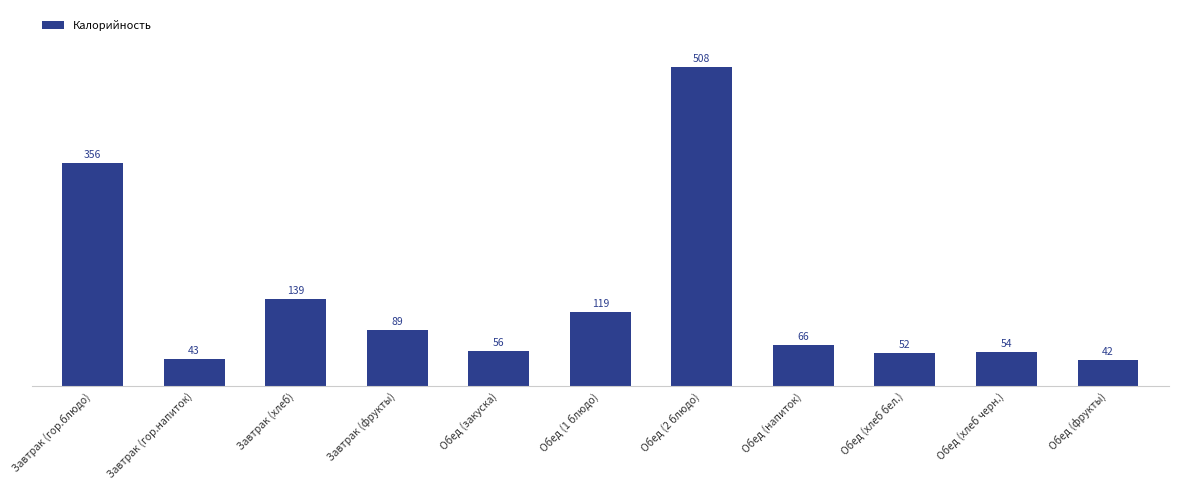

What is the label of the 9th bar from the right?

Завтрак (хлеб)